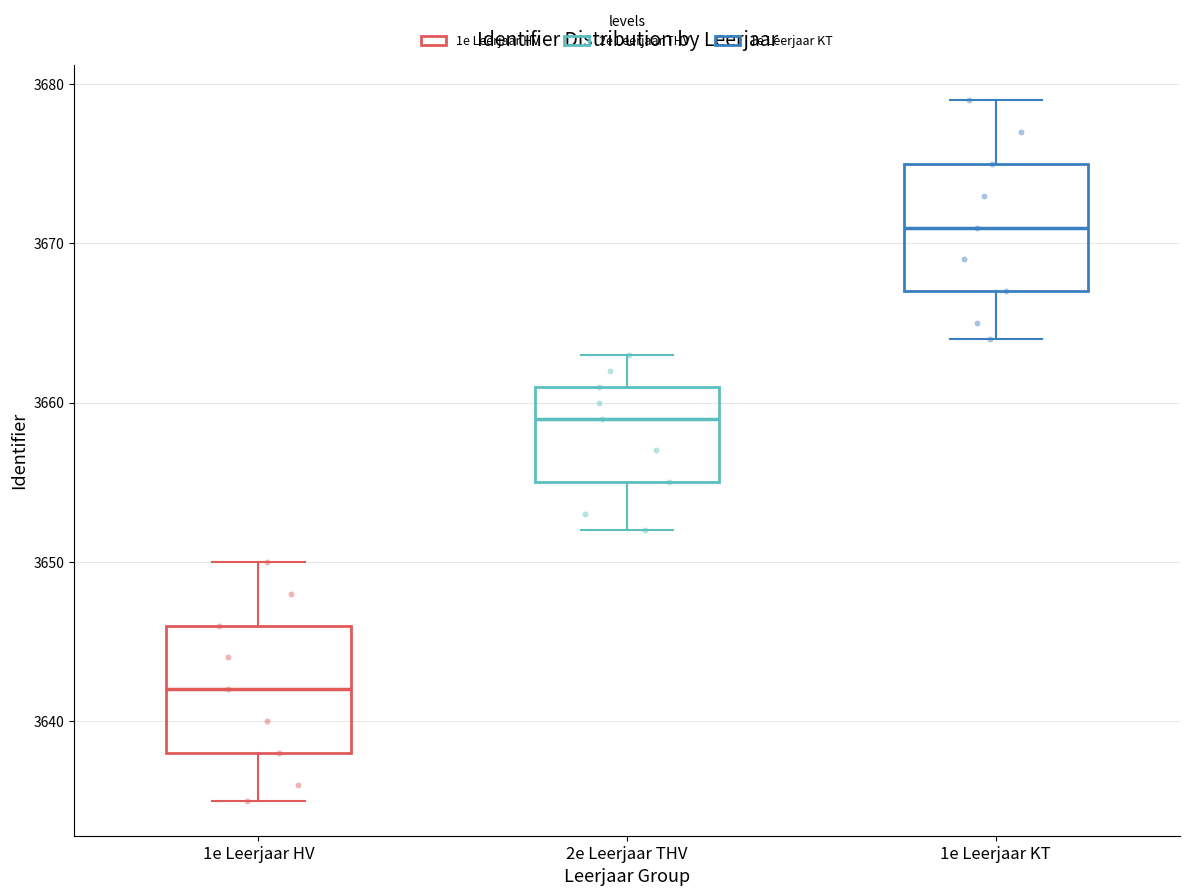

Reading left to right, transcribe this box plot: for each box, give where its median line is, the range the box spans, and where its two whiskers end, as read against the y-axis. The values are not printed on the chart, so give them approximately, as read against the axis.

1e Leerjaar HV: median 3642, box 3638 to 3646, whiskers 3635 to 3650
2e Leerjaar THV: median 3659, box 3655 to 3661, whiskers 3652 to 3663
1e Leerjaar KT: median 3671, box 3667 to 3675, whiskers 3664 to 3679